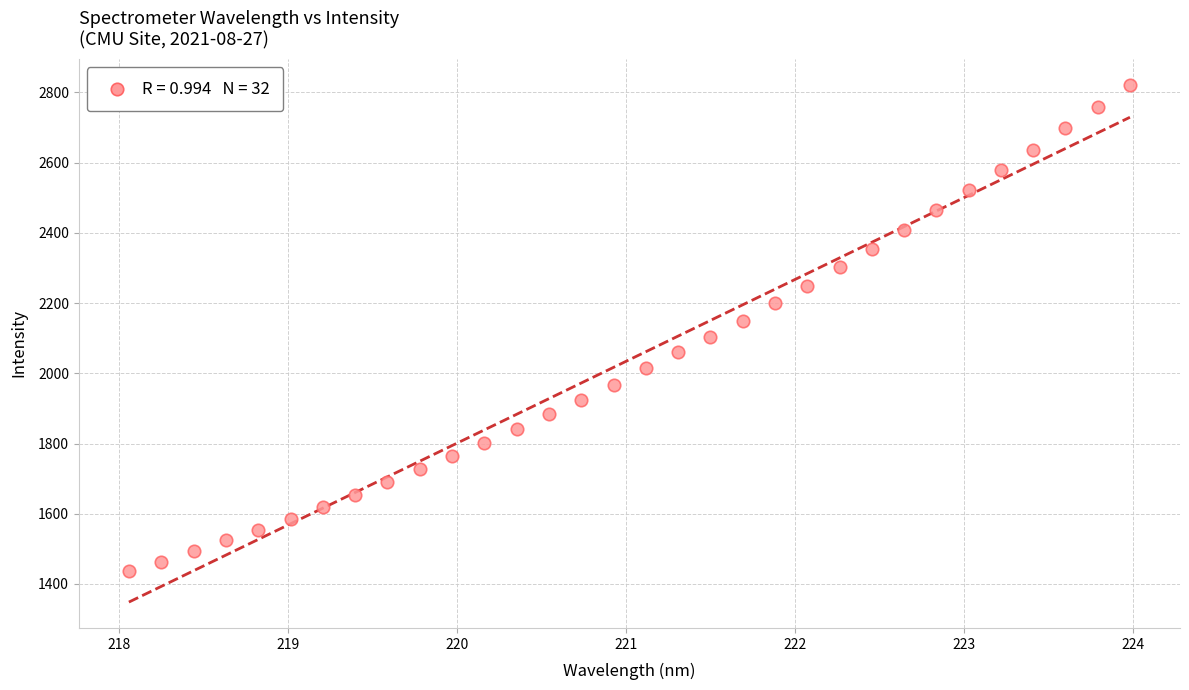

What is the range of Y values (max minus min)?

1385.6